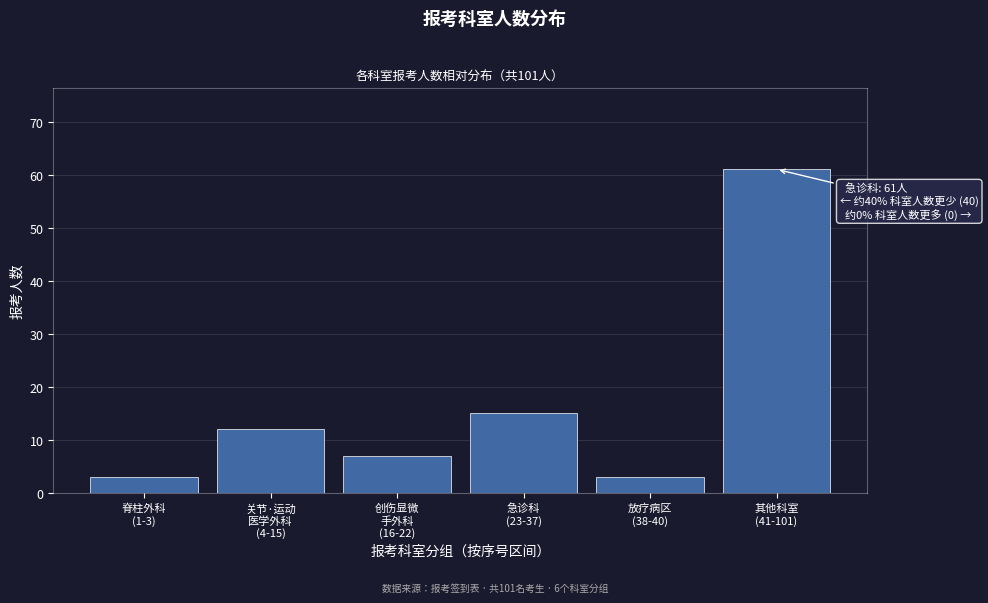

Reading left to right, what are all the values shown in this chart?

3	12	7	15	3	61